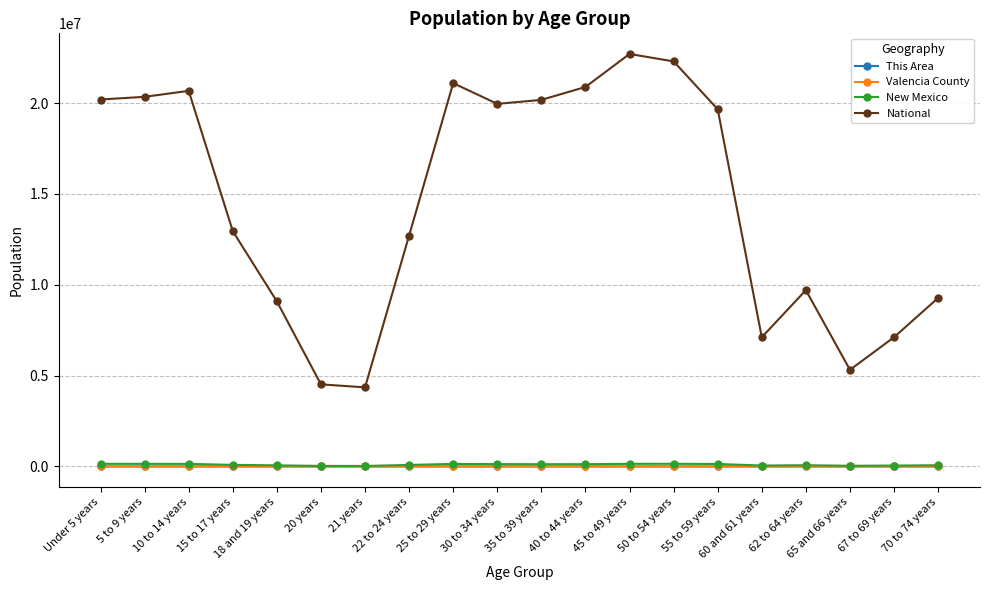

At how many categories does at least one series exceed 5576514?

17